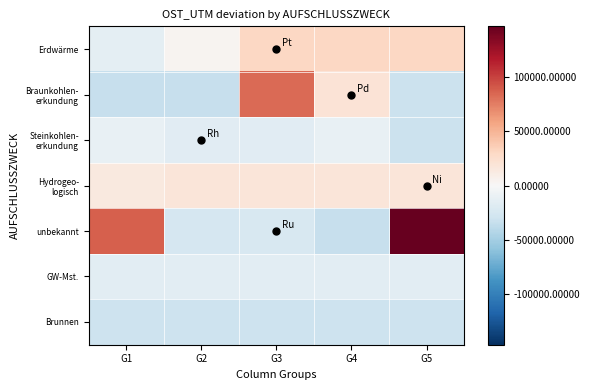

What is the maximum value shown in the chart?

147083.9